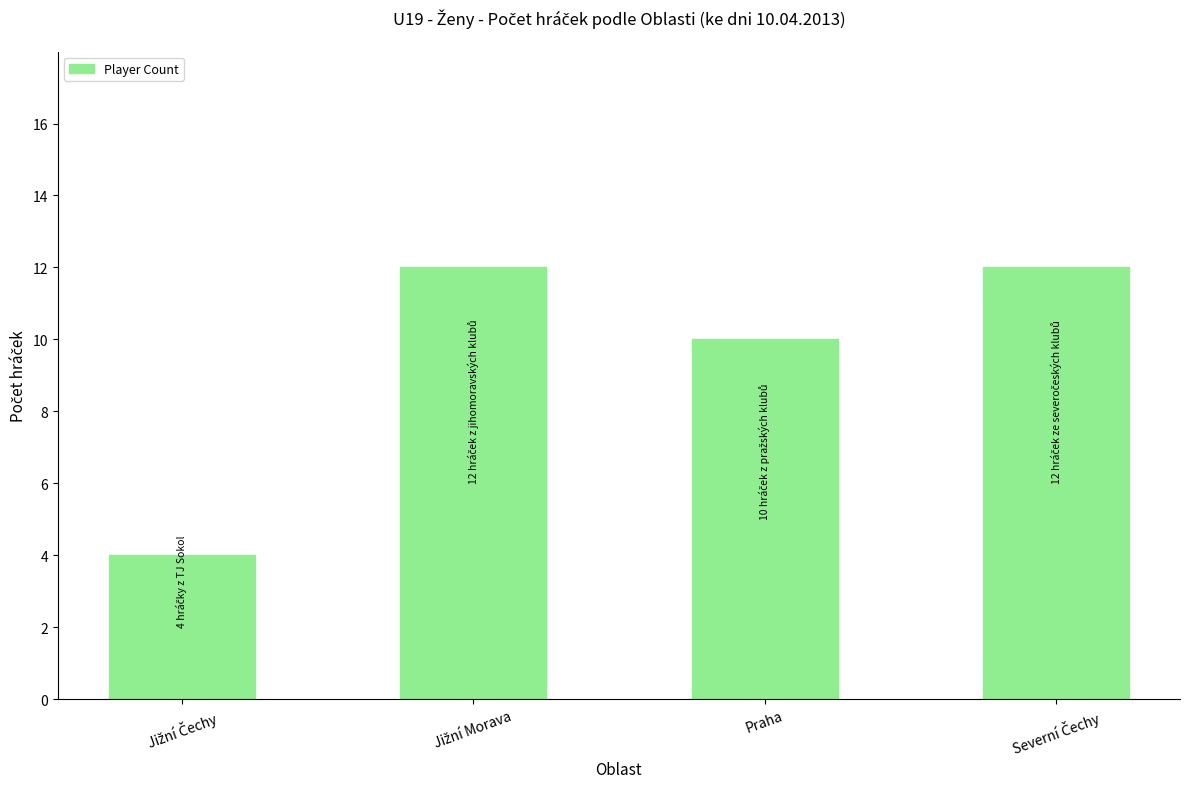

What is the average value?

10